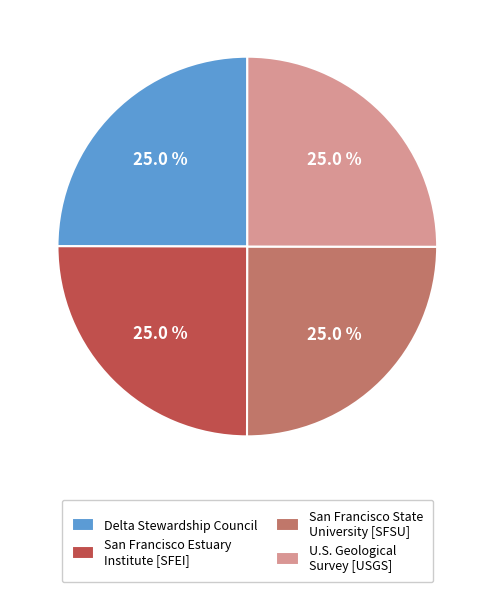

Approximately how many times larger is the value at U.S. Geological Survey [USGS] compared to Delta Stewardship Council?

1.0